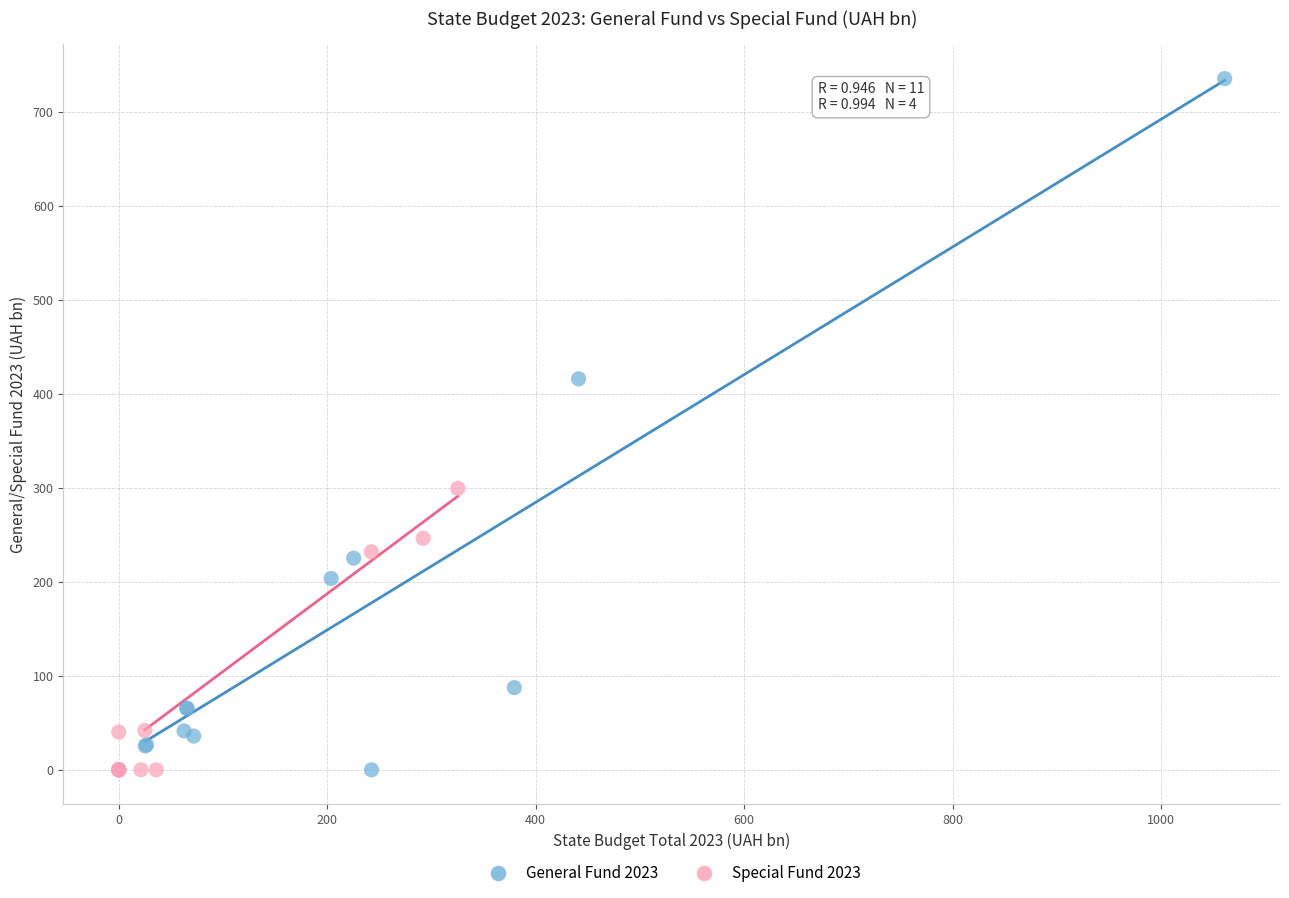

Which series reaches the maximum Y coordinate?

General Fund 2023